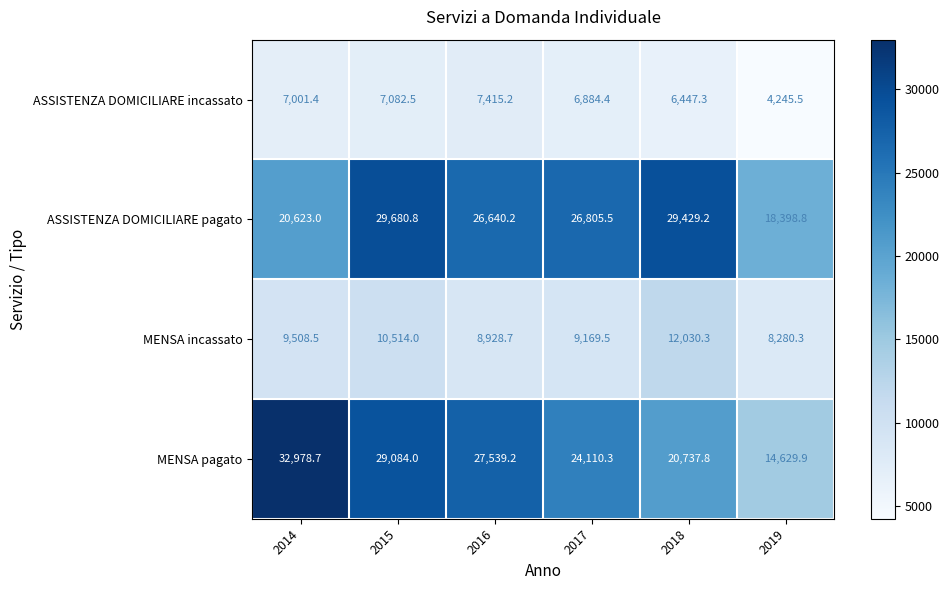

The value of ASSISTENZA DOMICILIARE pagato at 2019 is 18398.8. True or false?

True